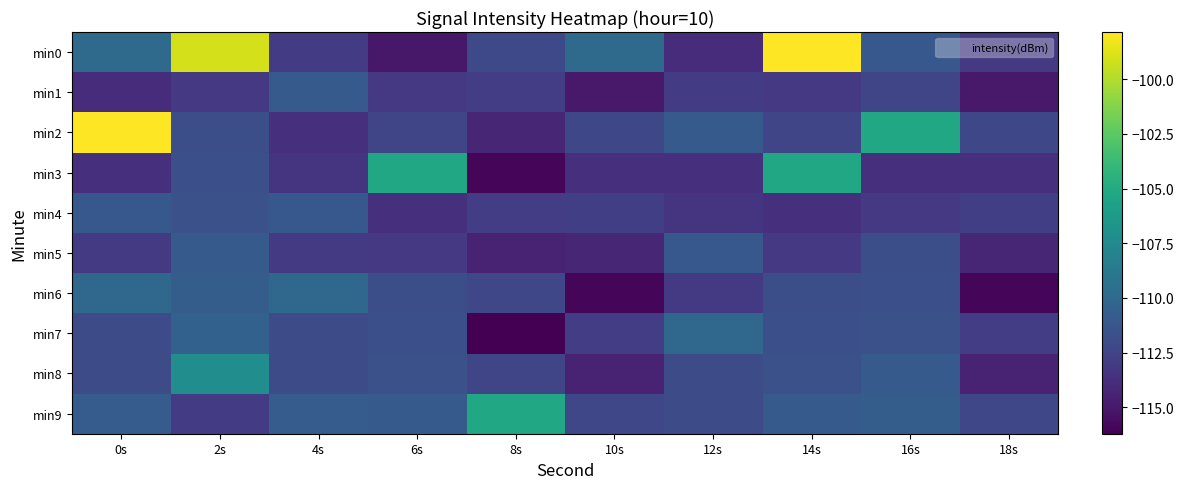

Reading left to right, what are all the values shown in this chart?

min0: 0s=-109.9	2s=-99.0	4s=-113.0	6s=-115.0	8s=-112.2	10s=-109.9	12s=-113.9	14s=-97.8	16s=-111.1	18s=-113.1
min1: 0s=-113.9	2s=-113.2	4s=-111.0	6s=-113.1	8s=-112.9	10s=-114.9	12s=-113.0	14s=-113.1	16s=-112.4	18s=-114.9
min2: 0s=-97.8	2s=-111.8	4s=-113.7	6s=-112.4	8s=-114.2	10s=-112.2	12s=-111.0	14s=-112.4	16s=-105.3	18s=-112.2
min3: 0s=-113.7	2s=-111.8	4s=-113.5	6s=-105.3	8s=-116.0	10s=-113.7	12s=-113.7	14s=-105.3	16s=-113.7	18s=-113.7
min4: 0s=-111.1	2s=-111.6	4s=-111.1	6s=-113.7	8s=-112.9	10s=-112.8	12s=-113.5	14s=-113.7	16s=-113.2	18s=-112.8
min5: 0s=-113.1	2s=-111.0	4s=-113.1	6s=-113.2	8s=-114.4	10s=-114.2	12s=-111.1	14s=-113.2	16s=-111.8	18s=-114.2
min6: 0s=-110.1	2s=-110.8	4s=-110.1	6s=-111.8	8s=-112.3	10s=-116.0	12s=-113.1	14s=-111.8	16s=-111.8	18s=-116.0
min7: 0s=-112.0	2s=-110.5	4s=-112.0	6s=-111.8	8s=-116.2	10s=-112.9	12s=-110.1	14s=-111.8	16s=-111.6	18s=-112.9
min8: 0s=-111.9	2s=-107.2	4s=-111.9	6s=-111.6	8s=-112.4	10s=-114.4	12s=-112.0	14s=-111.6	16s=-111.0	18s=-114.4
min9: 0s=-110.9	2s=-112.9	4s=-110.9	6s=-111.0	8s=-105.3	10s=-112.3	12s=-111.9	14s=-111.0	16s=-110.8	18s=-112.3